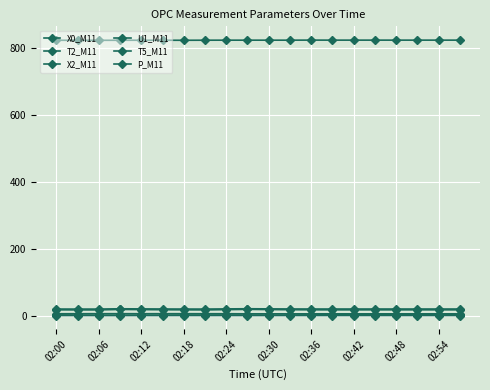

Which series has the largest range (max minus min)?

T2_M11